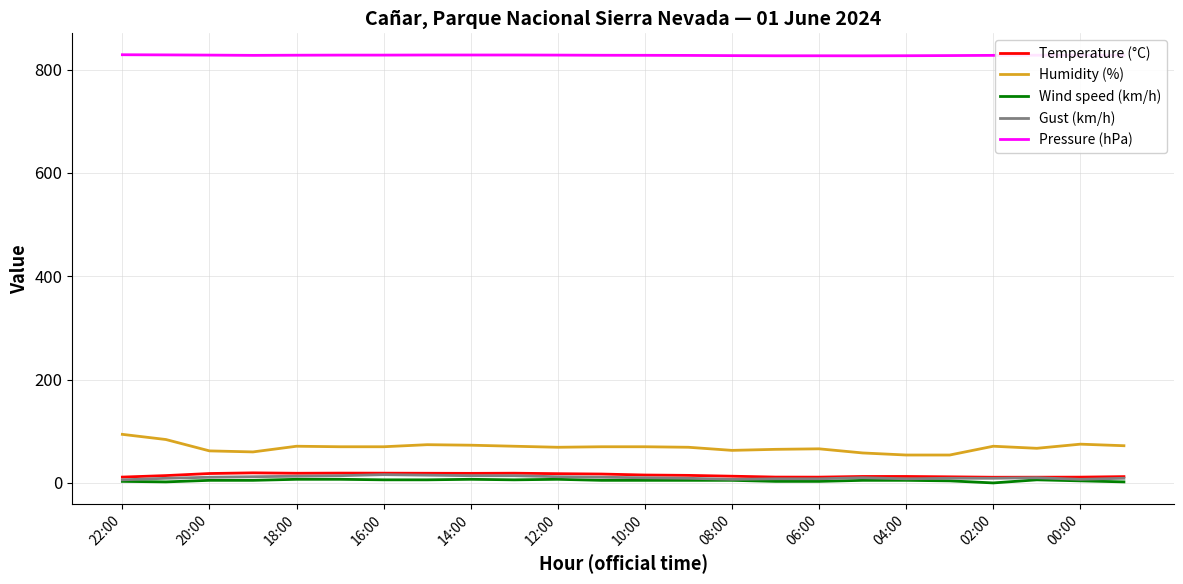

What is the lowest value of the Pressure (hPa) series?

826.5